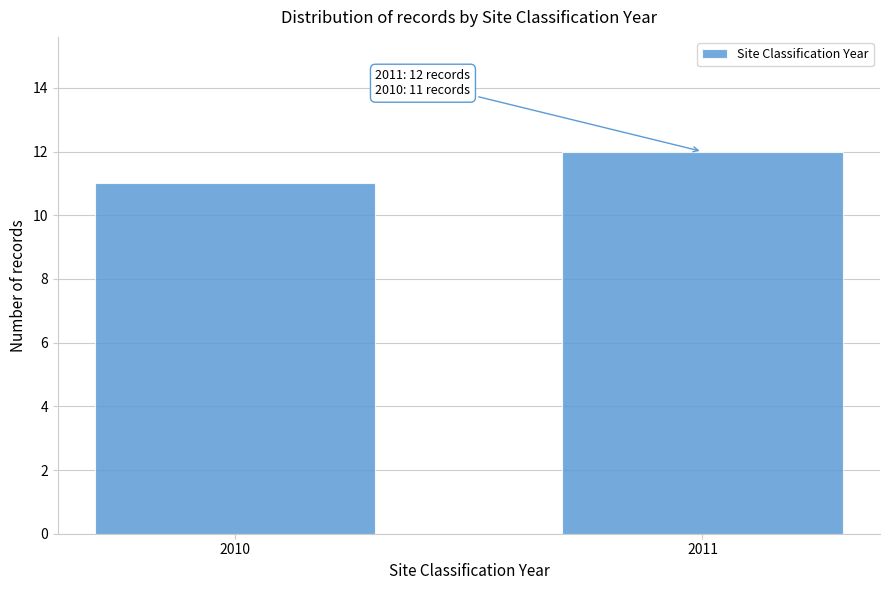

Reading right to left, list all the values displayed in this chart.

12	11